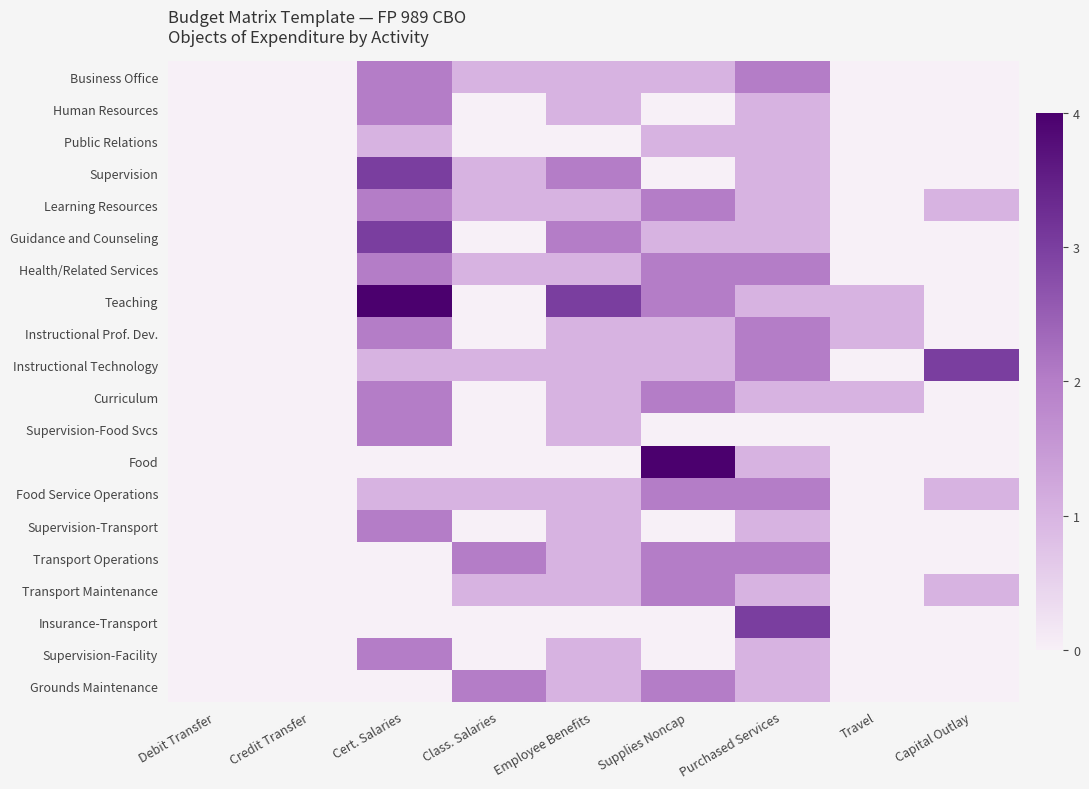

Which has a higher value, Class. Salaries or Cert. Salaries?

Cert. Salaries